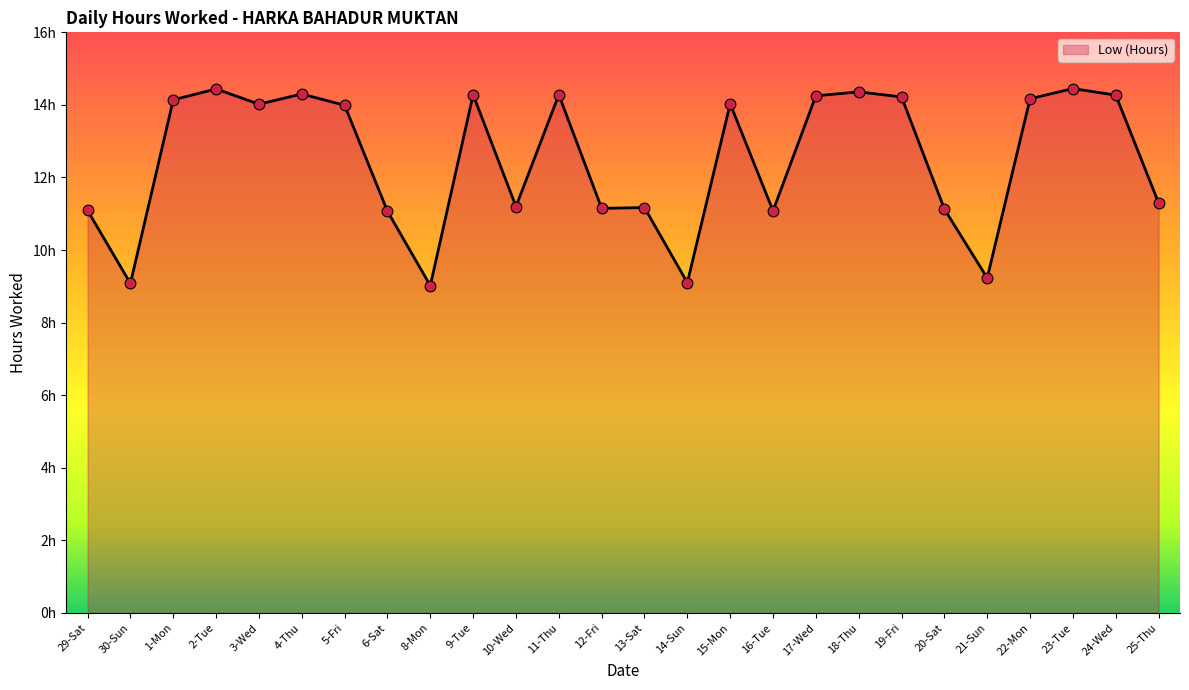

Approximately how many times larger is the value at 24-Wed compared to 1-Mon?

1.0